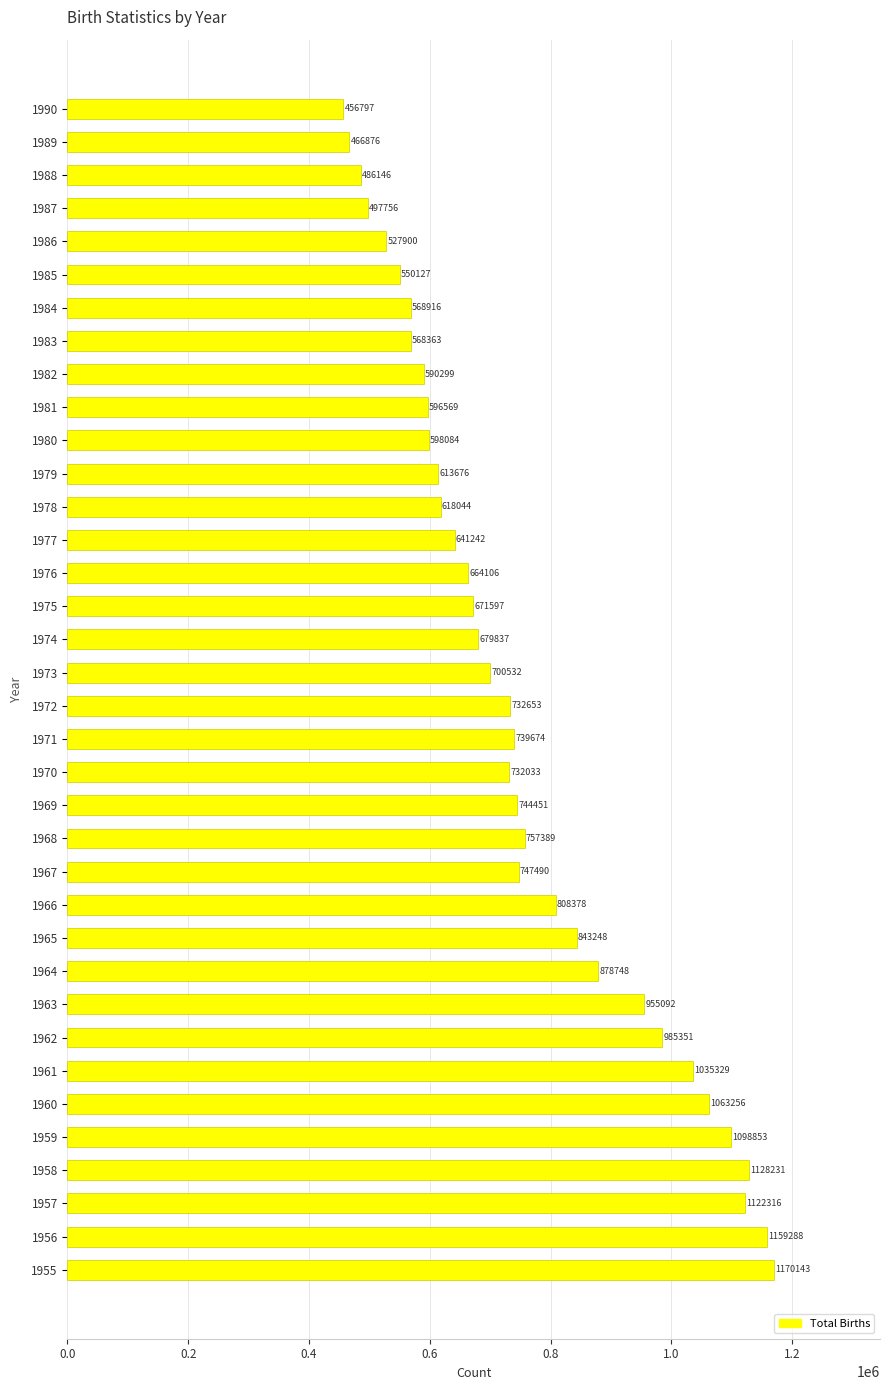

The chart shows a value of 486146 at 1988. True or false?

True